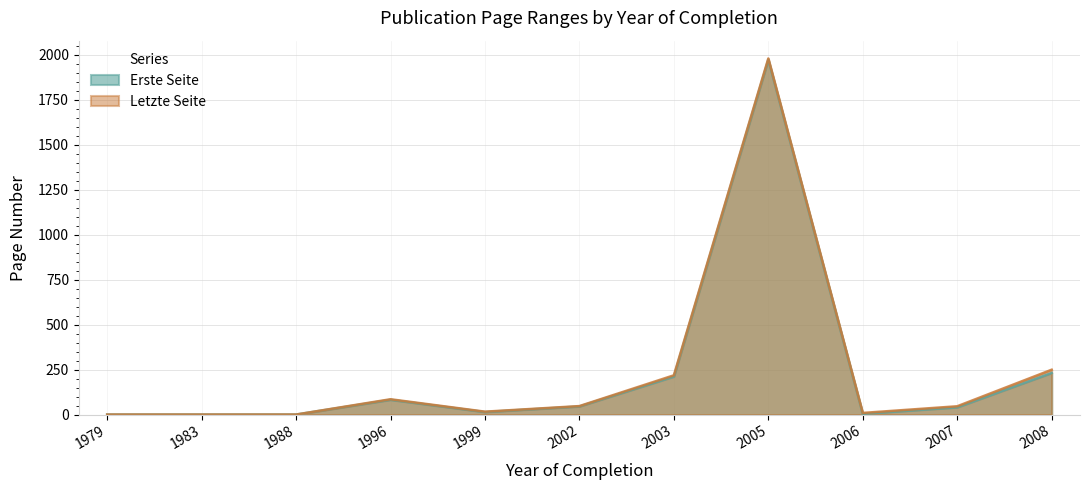

True or false: Letzte Seite has a value of 623 at 1979.

False